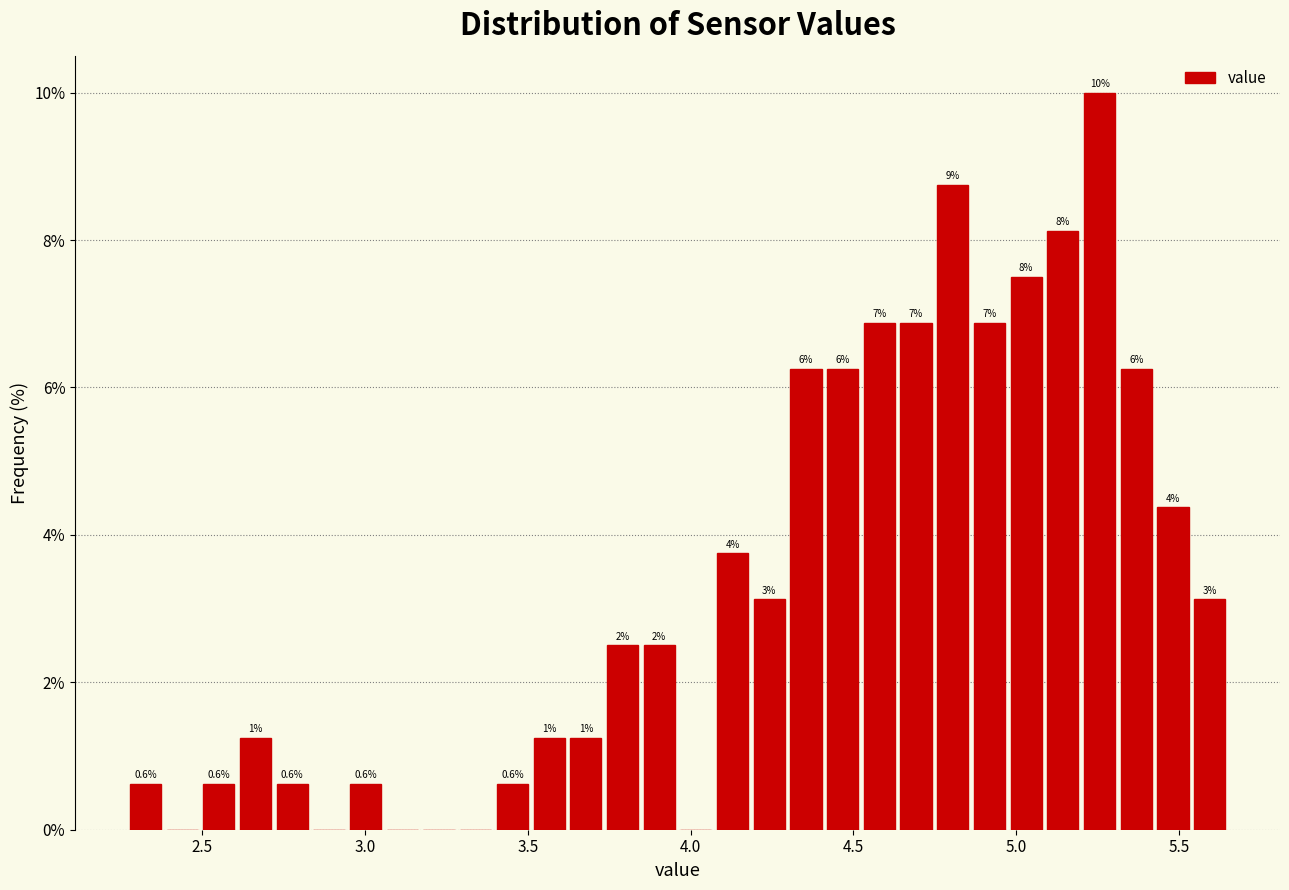

Read against the x-axis, roughly where is the centre of the tallest bar?

5.25